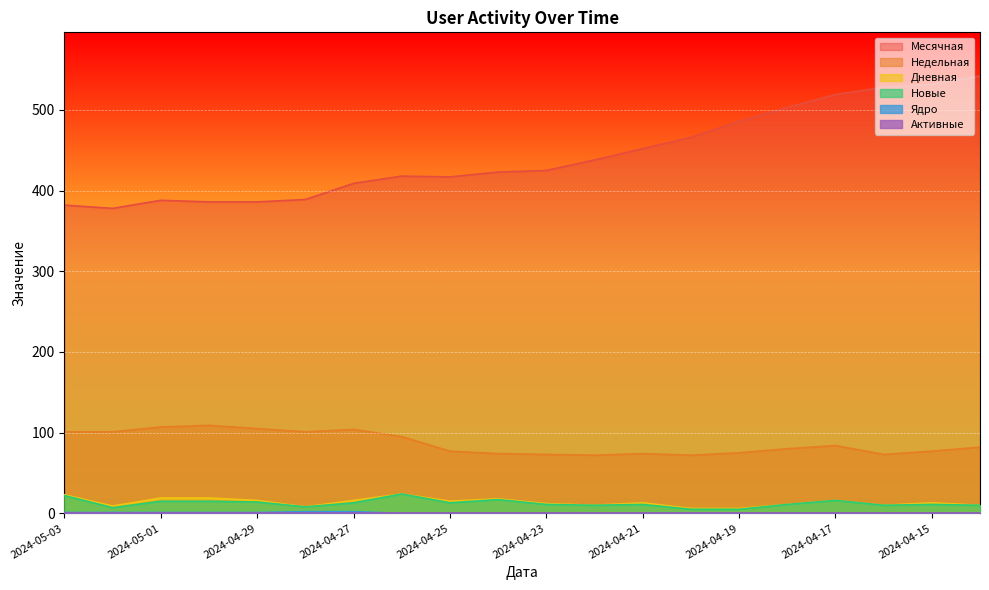

Which series changed the most between 2024-05-01 and 2024-04-29?

Дневная